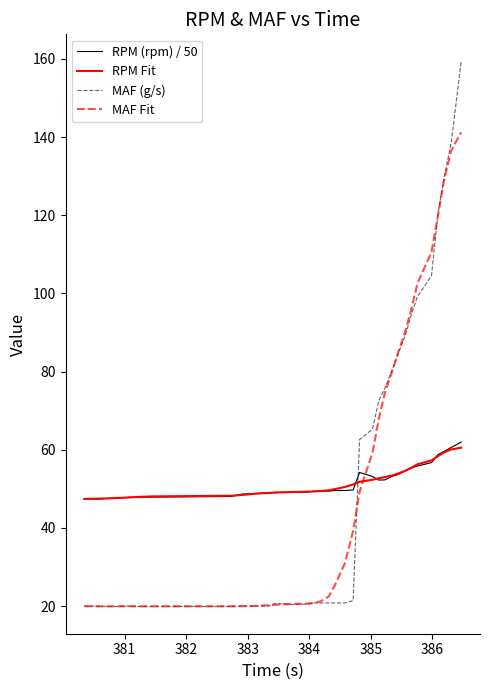

True or false: RPM (rpm) / 50 and MAF (g/s) intersect in this chart.

True